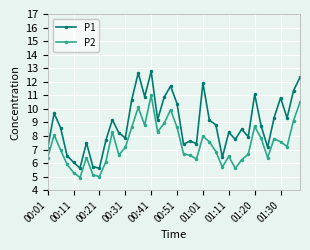

What is the greatest value displayed?

12.8